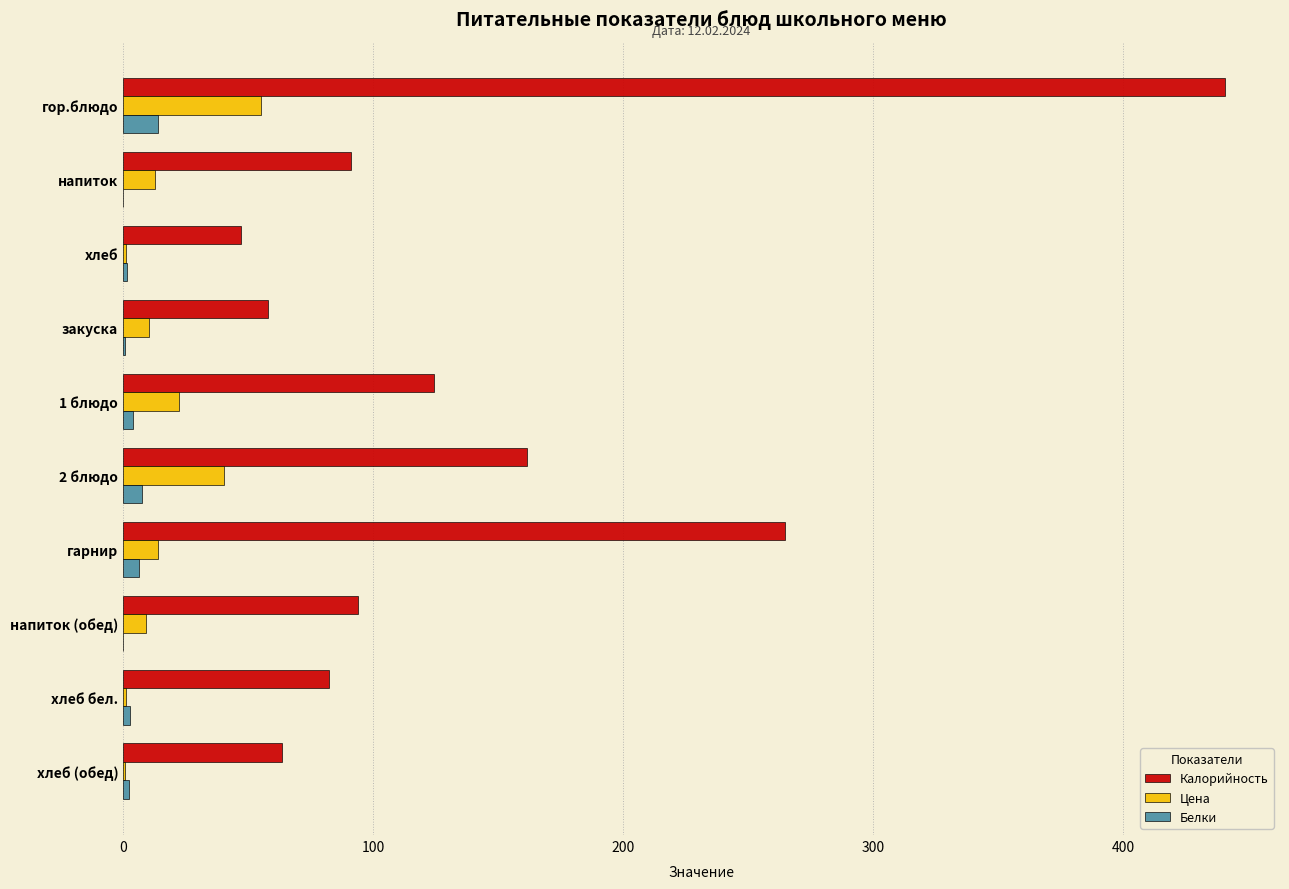

Which series has the largest total across all categories?

Калорийность